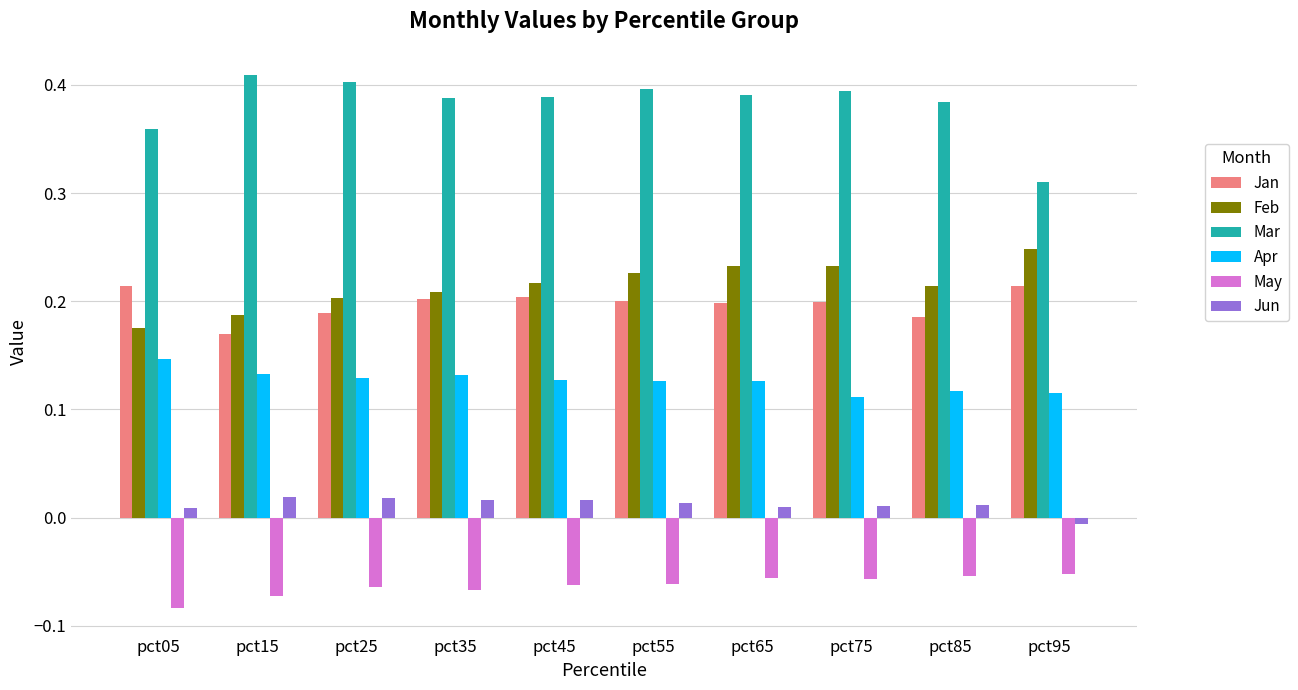

Which category has the highest value in the Apr series?

pct05